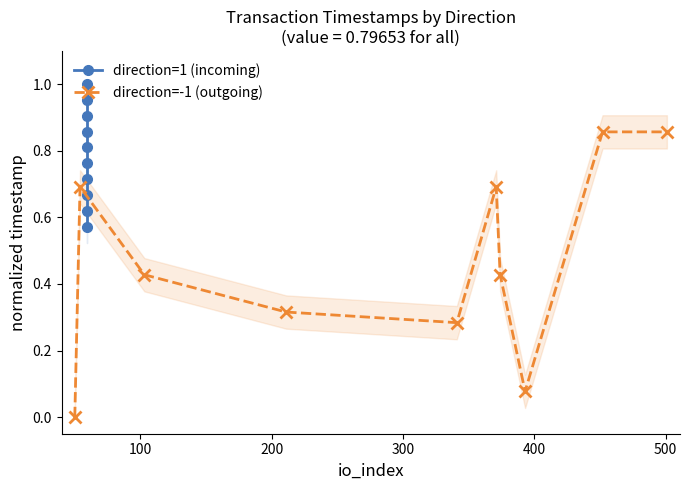

What is the value of the direction=-1 (outgoing) point at the 6th from the left?

0.7